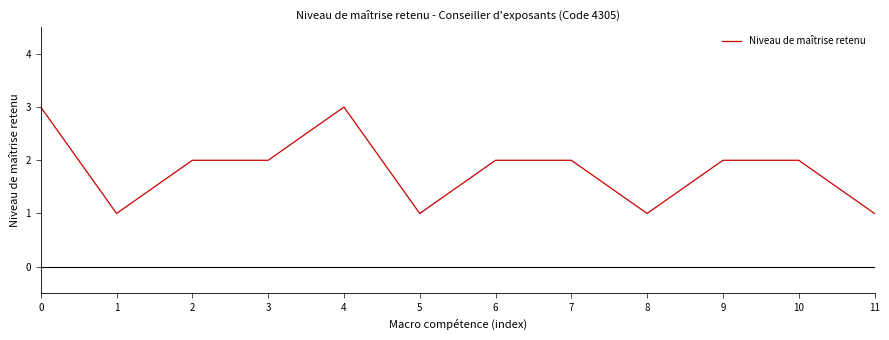

Reading right to left, what are all the values shown in this chart?

11=1	10=2	9=2	8=1	7=2	6=2	5=1	4=3	3=2	2=2	1=1	0=3